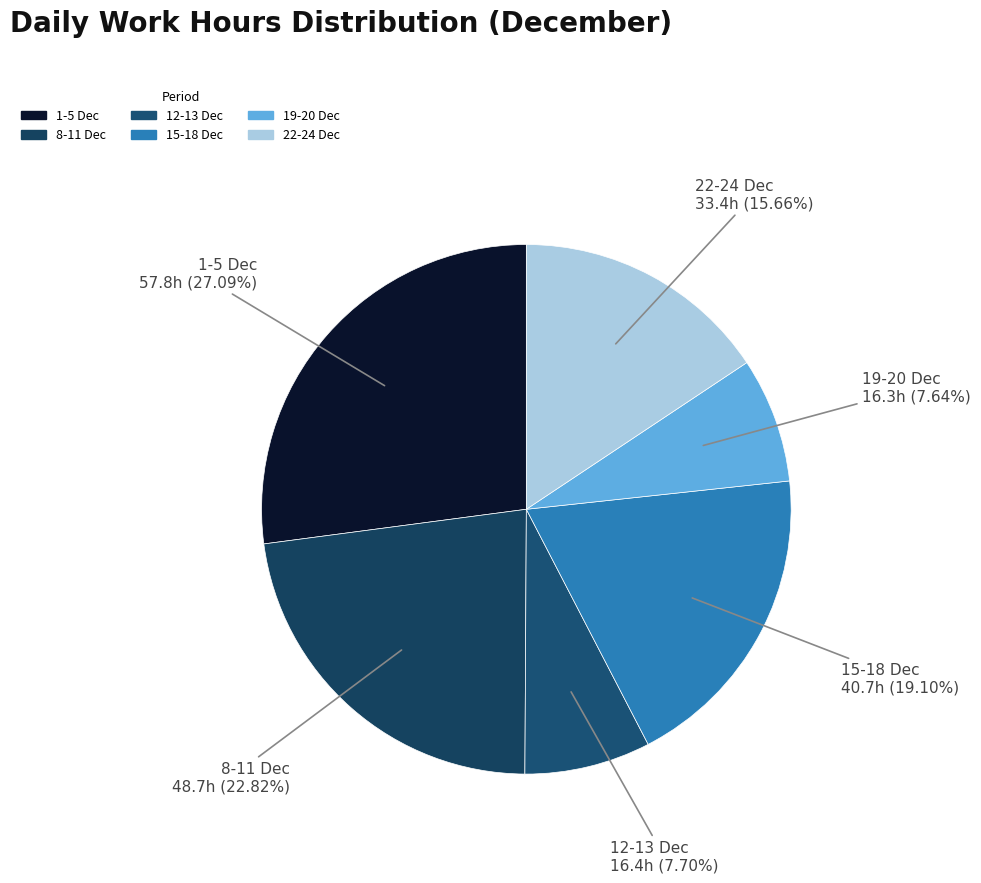

How many segments does this pie chart have?

6